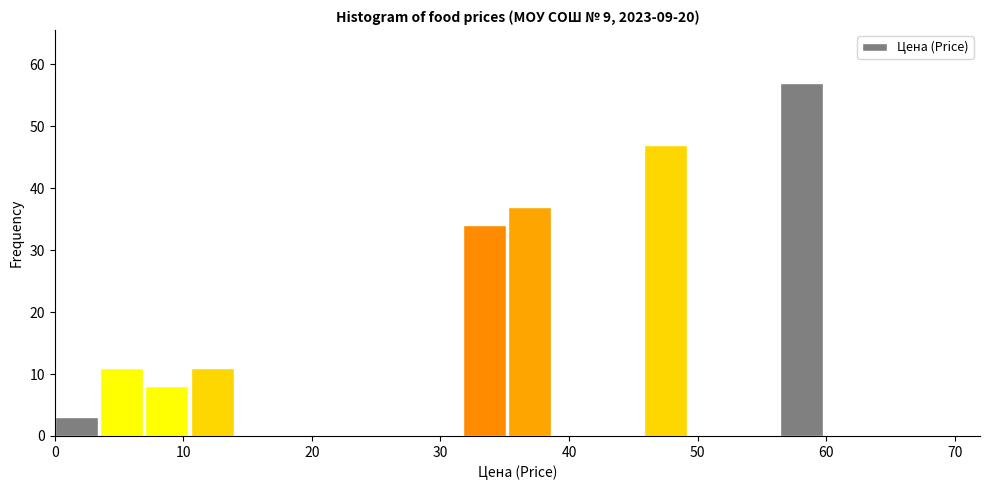

Read against the x-axis, roughly where is the centre of the tallest bar?

58